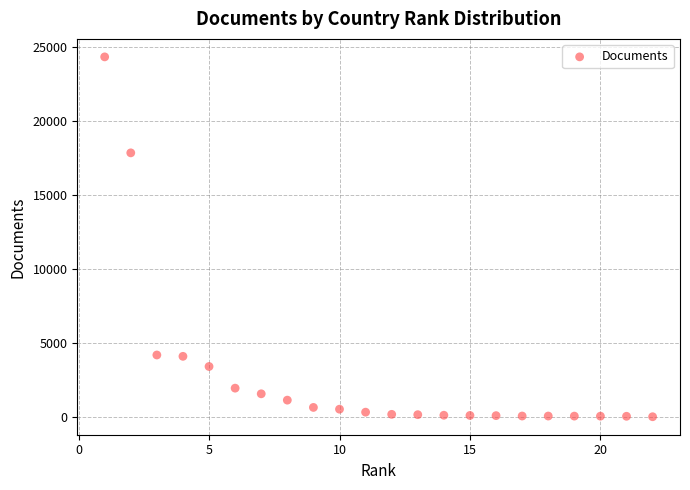

What Y value in the scatter plot is closest to 12184?

17866